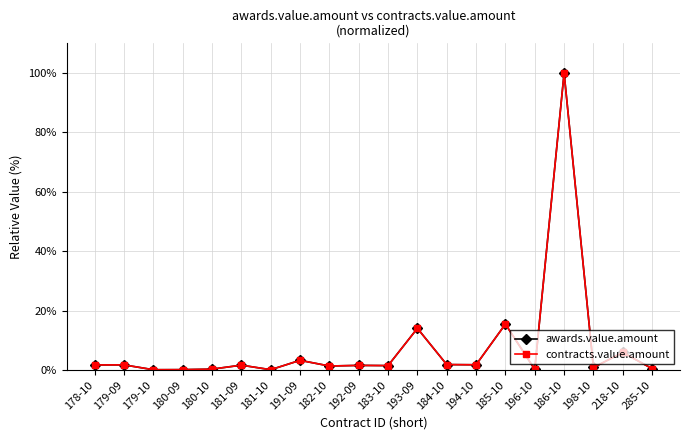

In contracts.value.amount, how many points are higher than both neighbors (excluding endpoints)?

8